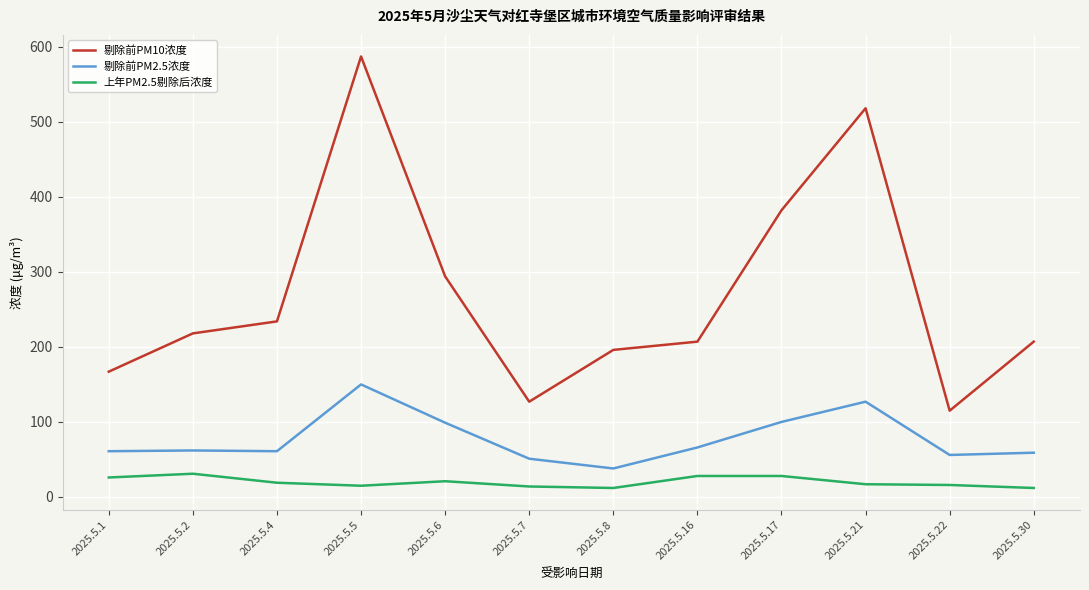

True or false: 剔除前PM10浓度 and 上年PM2.5剔除后浓度 cross at least once.

False